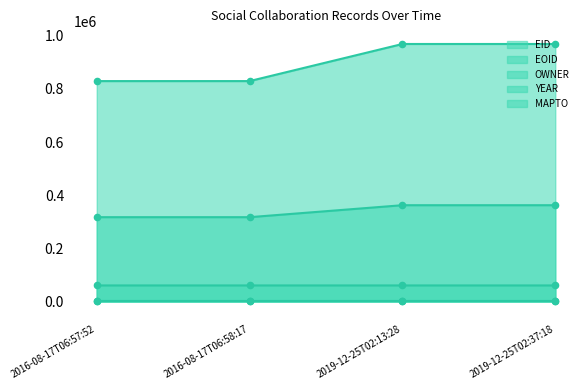

At how many categories does at least one series exceed 216129?

4